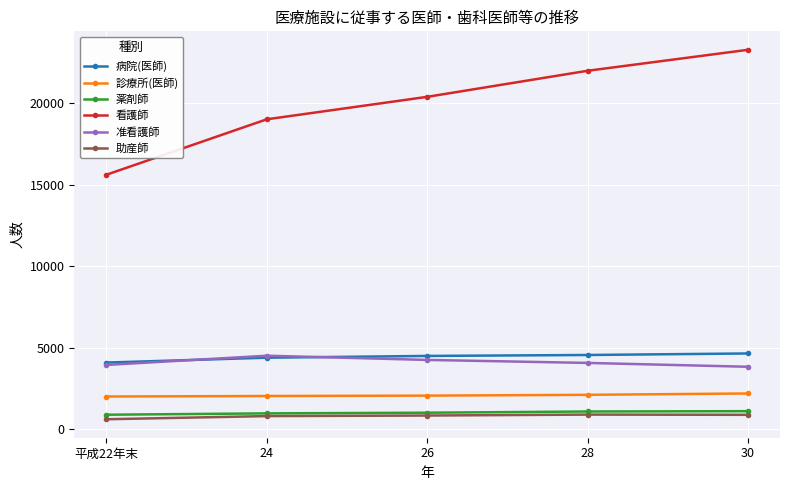

What is the label of the 2nd point from the right?

28